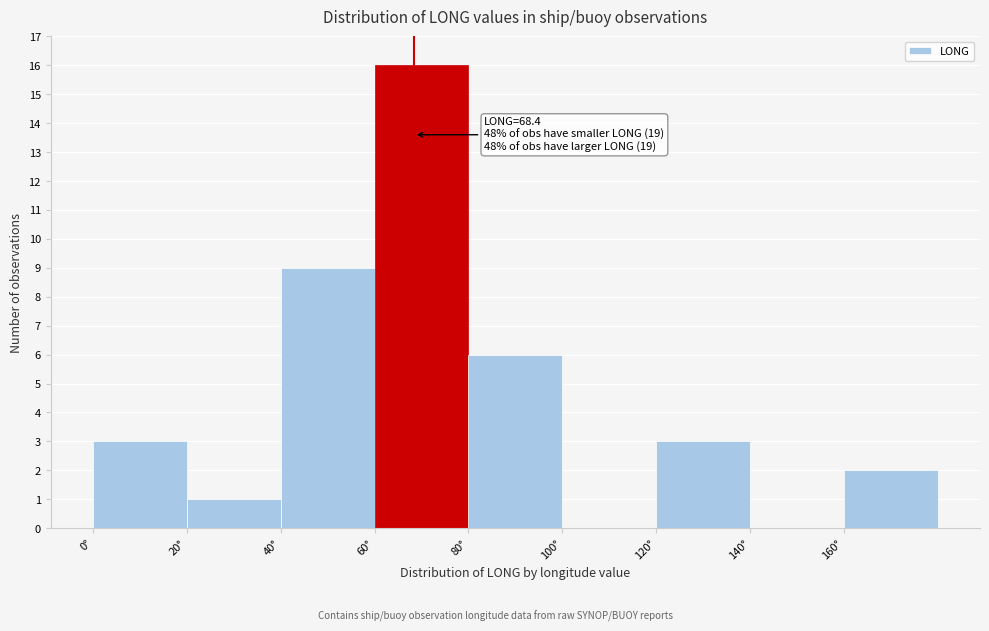

Which range on the x-axis has the tallest bar?

60 to 80